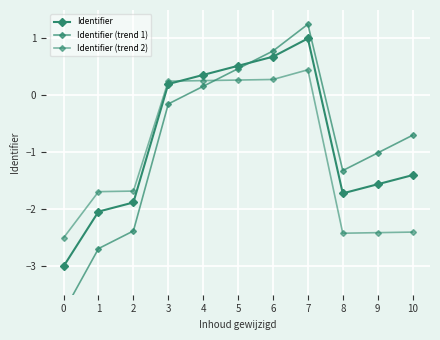

How many values in Identifier (trend 1) are above zero?

4